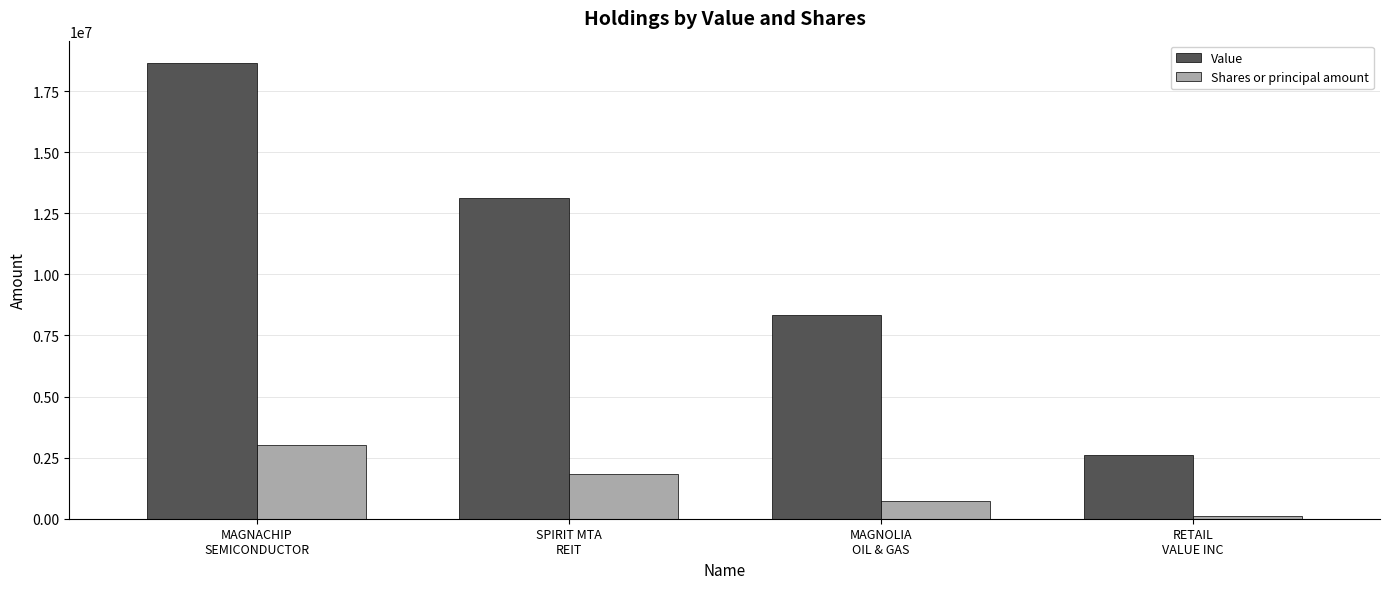

What is the approximate value of Value at MAGNACHIP
SEMICONDUCTOR, to the nearest 100?

18630000